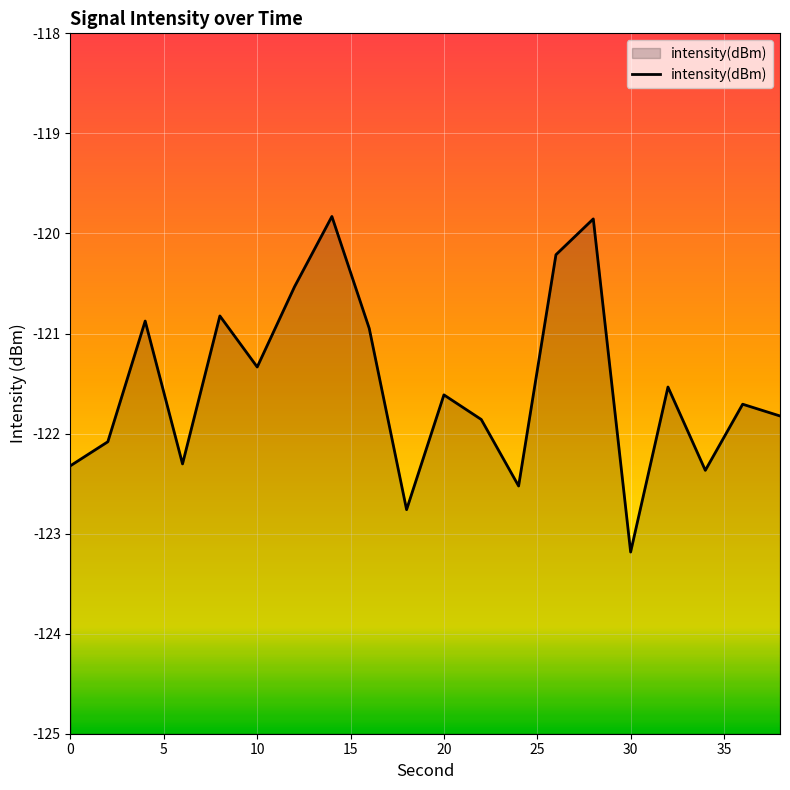

The chart shows a value of -66.4 at 0. True or false?

False